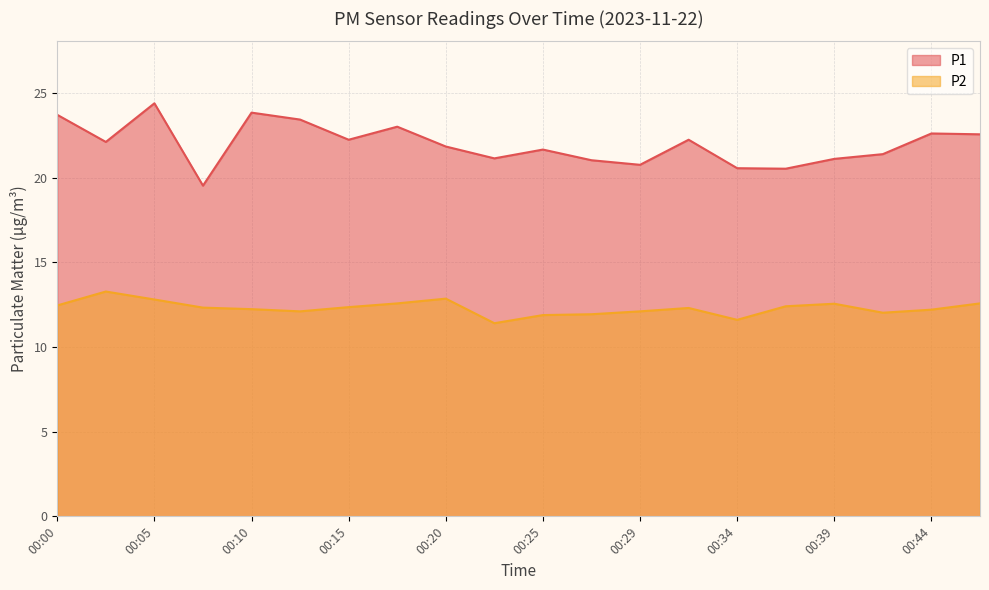

At which category is the sum across all series the highest?

00:05